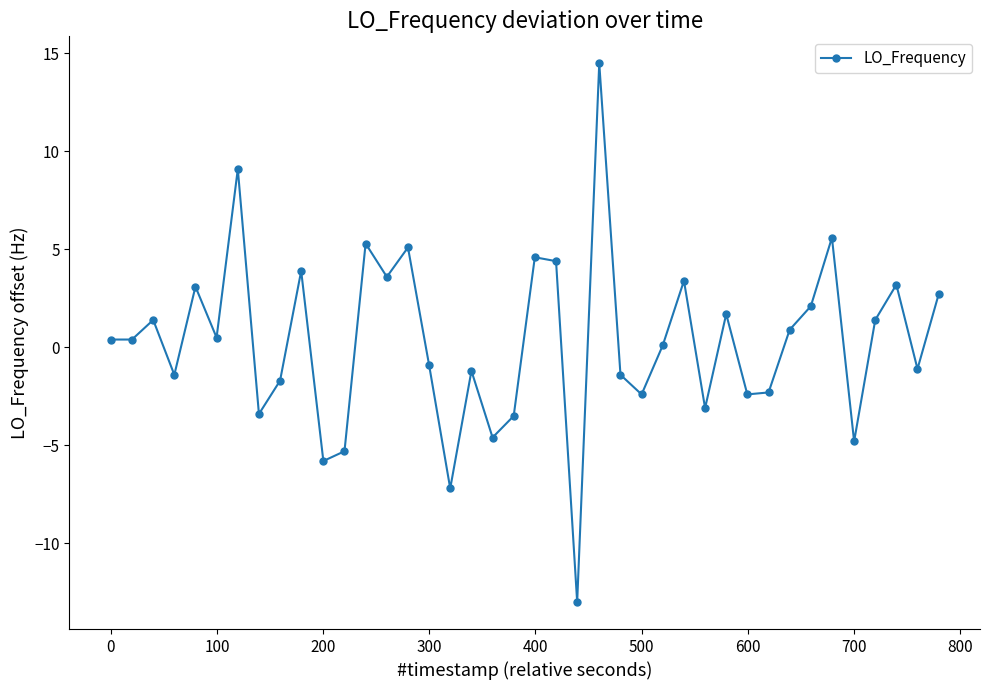

How many interior local peaks (higher than both neighbors) does the data have?

13